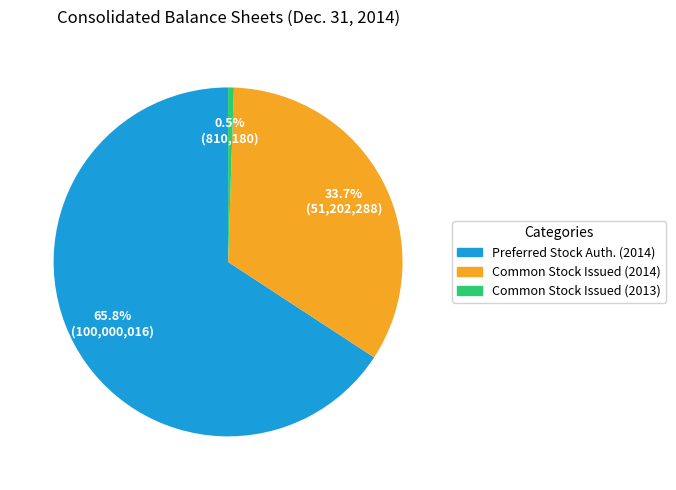

Which slice is the smallest?

Common Stock Issued (2013)